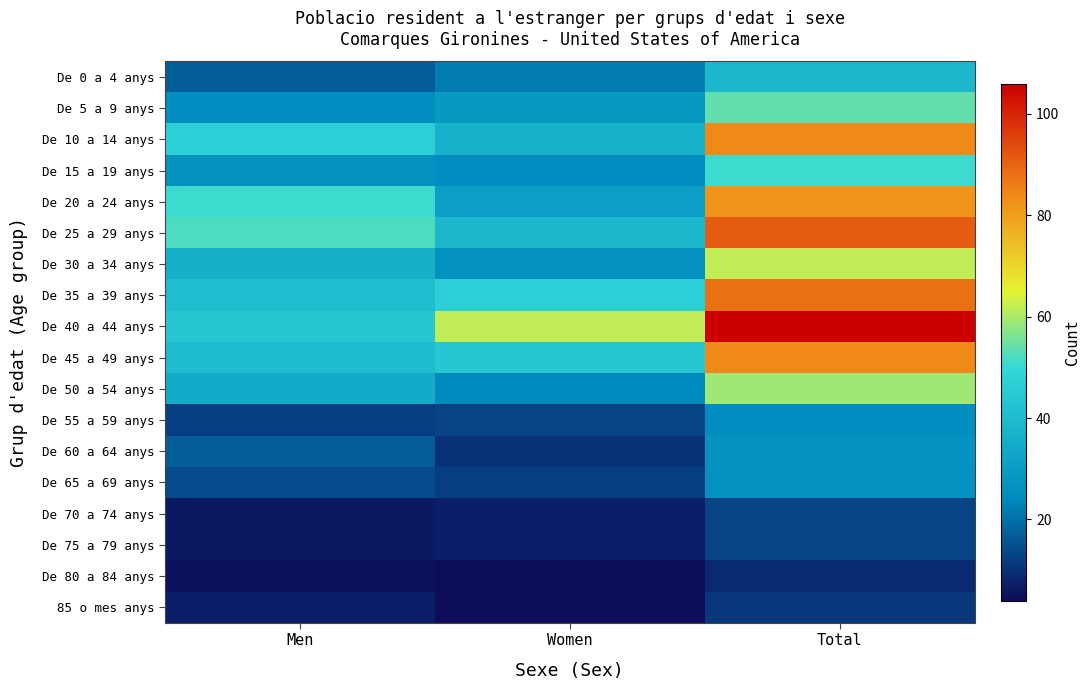

Which series has the largest total across all categories?

De 40 a 44 anys